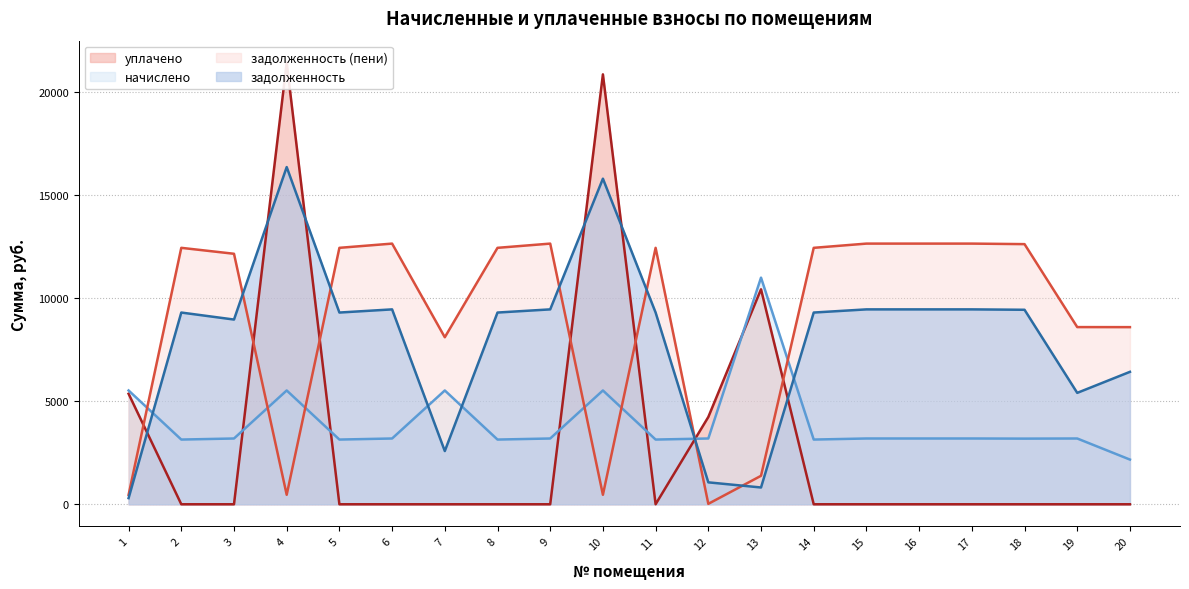

At which category does задолженность (пени) reach its first local valley?

4